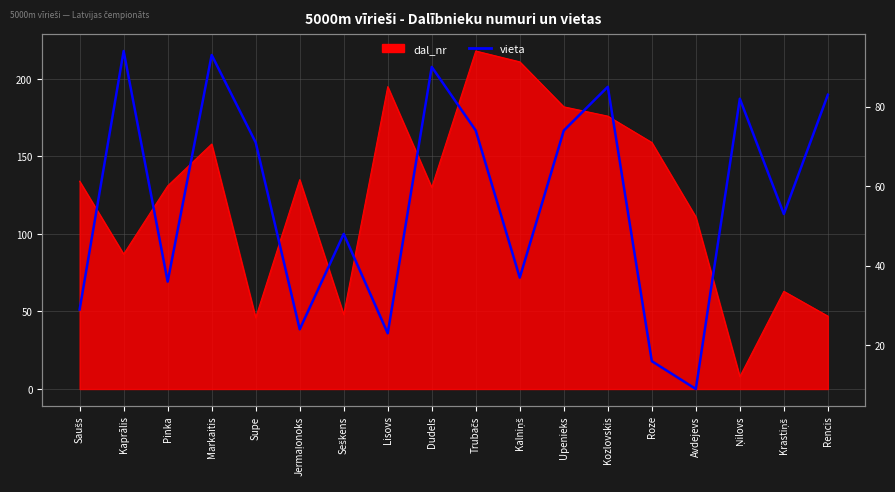

Which label corresponds to the smallest value in the chart?

Avdejevs